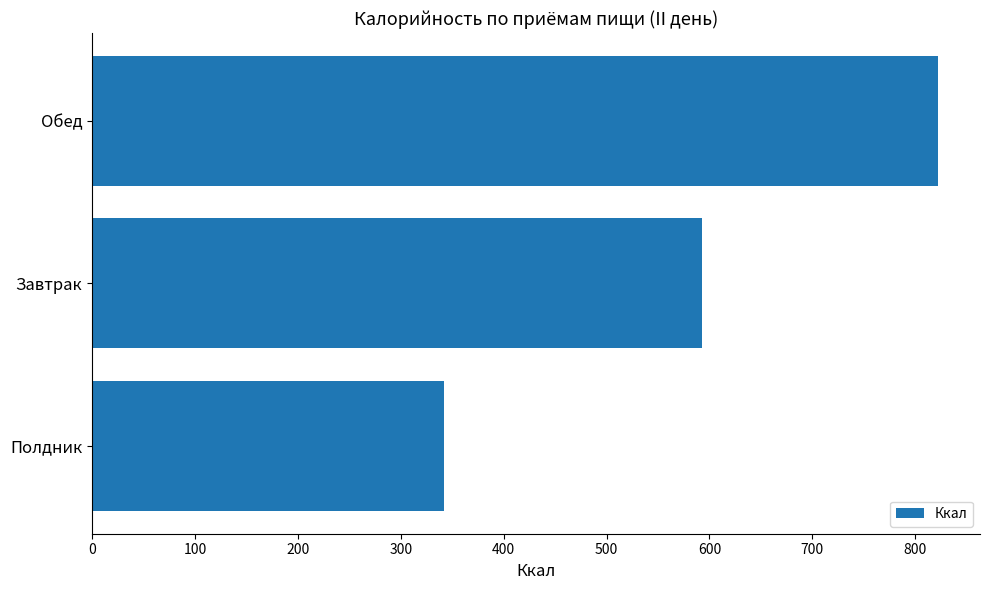

True or false: the data shows 890.6 at Завтрак.

False